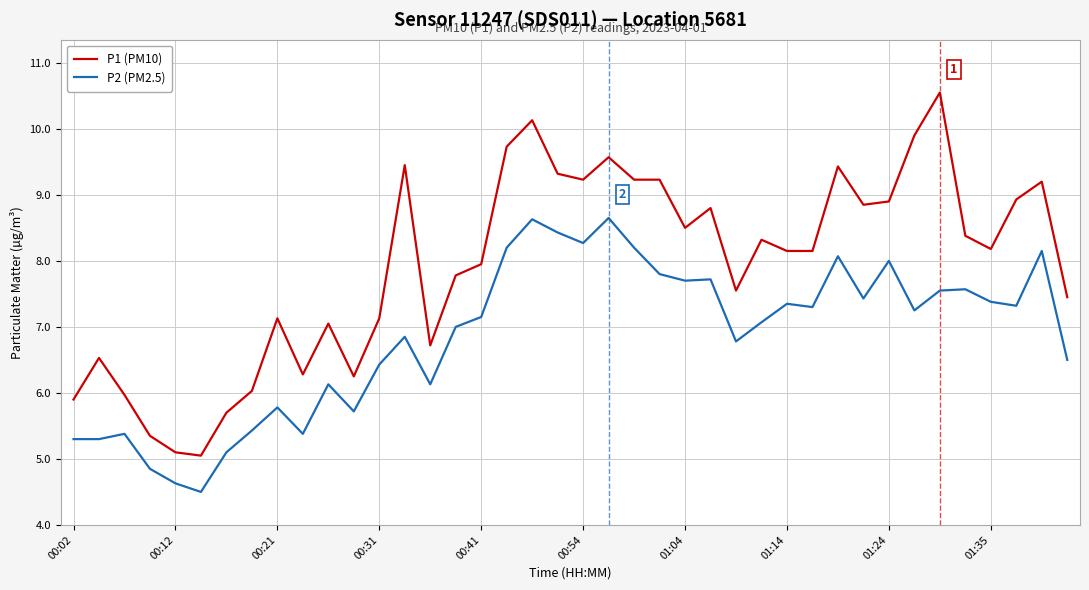

Which series has the widest spread of values?

P1 (PM10)